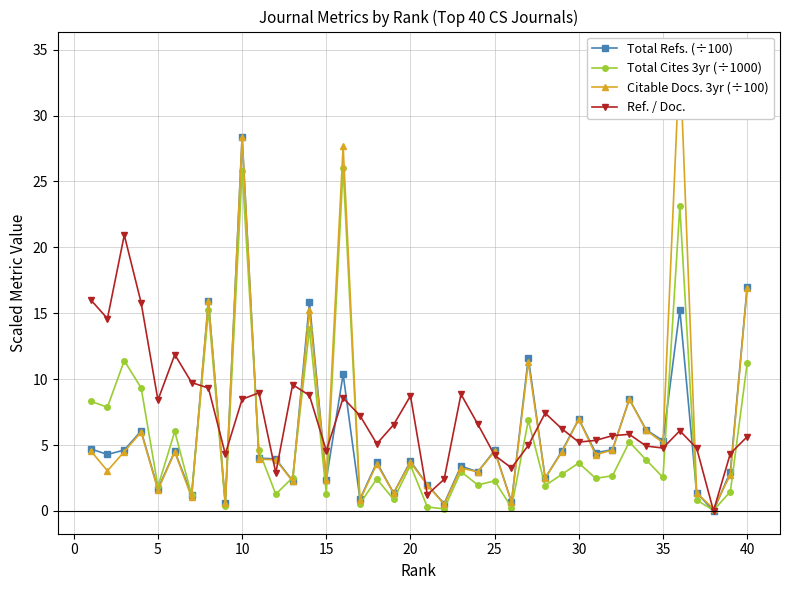

Is it true that Total Refs. (÷100) equals 6.7 at 40?

False